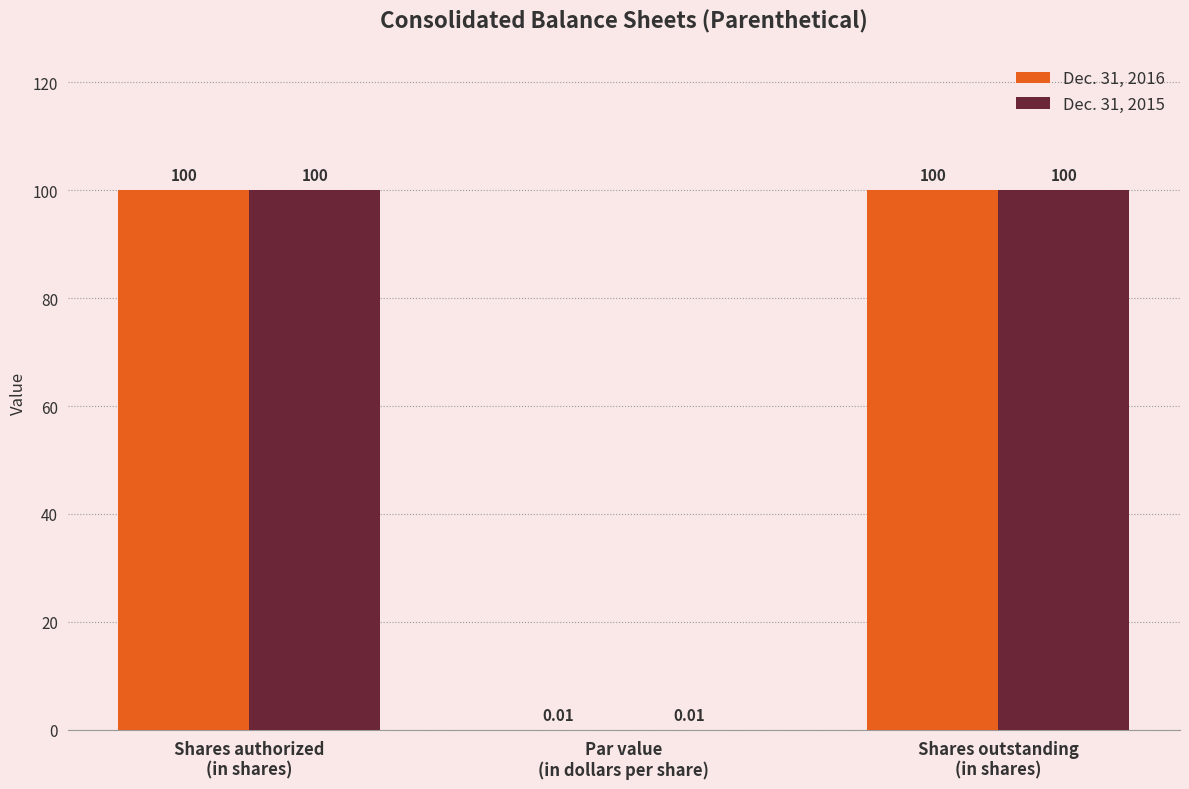

What is the sum of all Dec. 31, 2016 values?

200.0